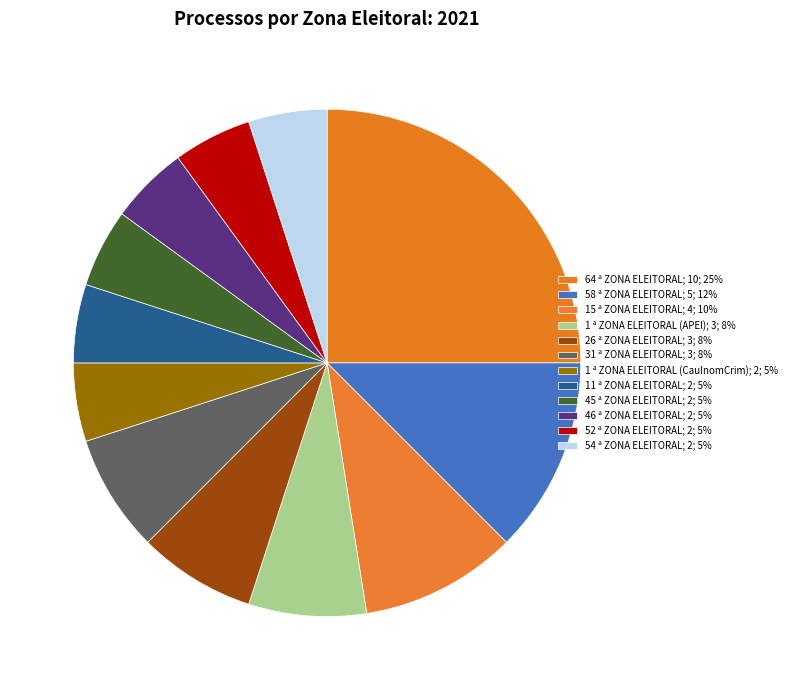

Rank the categories by value from highest to lowest.

64 ª ZONA ELEITORAL, 58 ª ZONA ELEITORAL, 15 ª ZONA ELEITORAL, 1 ª ZONA ELEITORAL (APEl), 26 ª ZONA ELEITORAL, 31 ª ZONA ELEITORAL, 1 ª ZONA ELEITORAL (CauInomCrim), 11 ª ZONA ELEITORAL, 45 ª ZONA ELEITORAL, 46 ª ZONA ELEITORAL, 52 ª ZONA ELEITORAL, 54 ª ZONA ELEITORAL